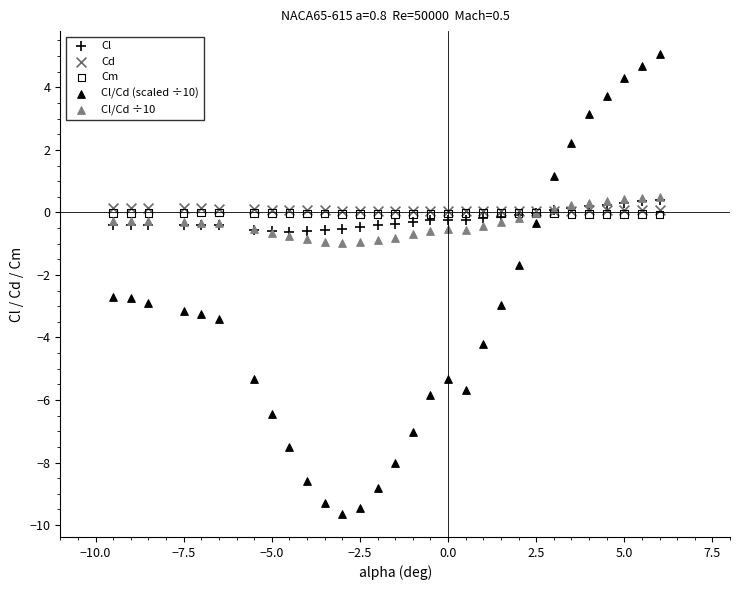

What are all the series names shown in the legend?

Cl, Cd, Cm, Cl/Cd (scaled ÷10), Cl/Cd ÷10